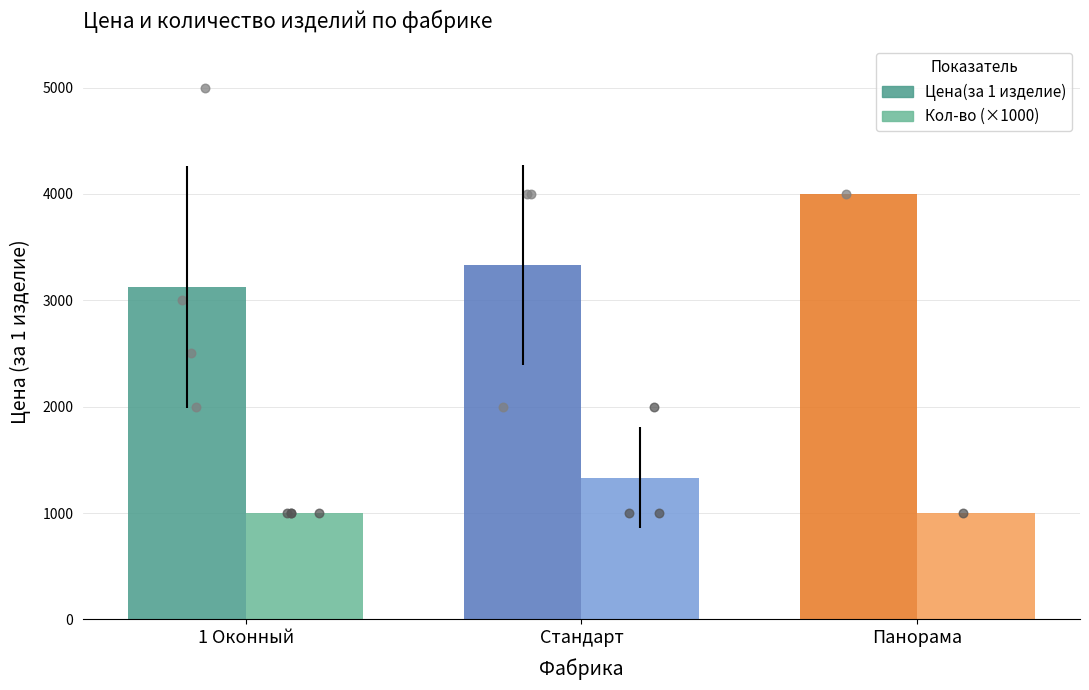

Which series has the largest Y range (max minus min)?

Цена(за 1 изделие)